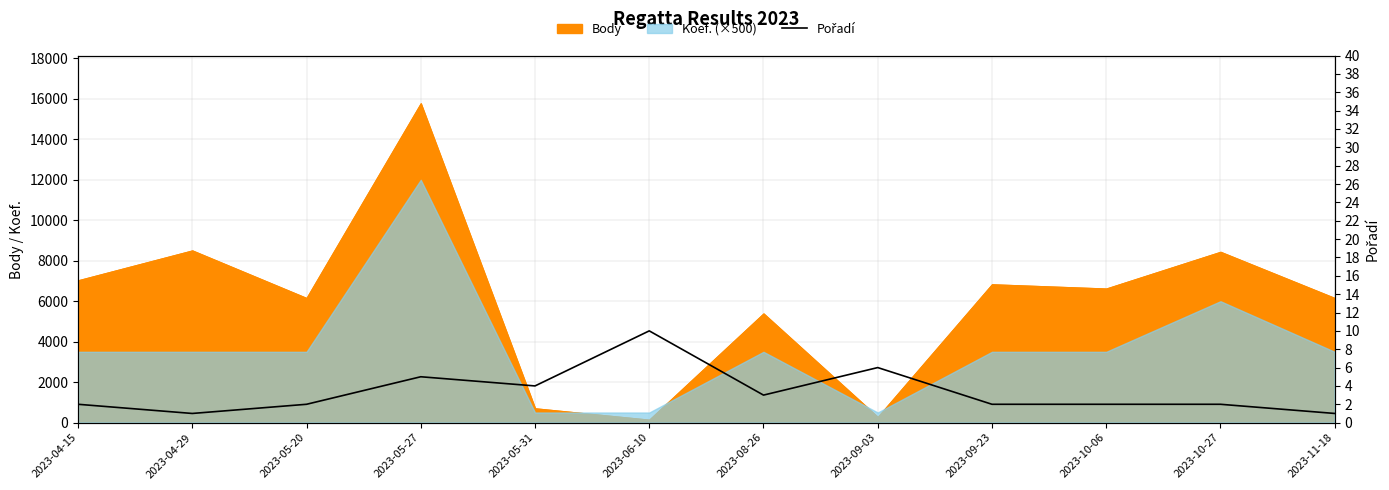

At which label does the data first exceed 2?

2023-05-27